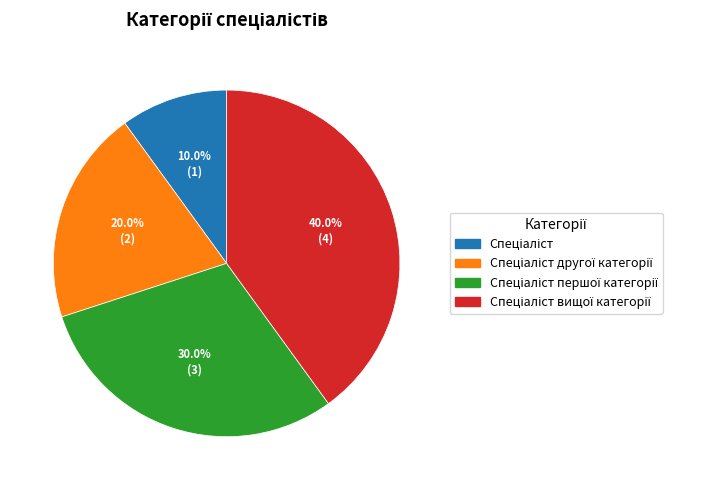

To the nearest percent, what is the average slice percentage?

25%